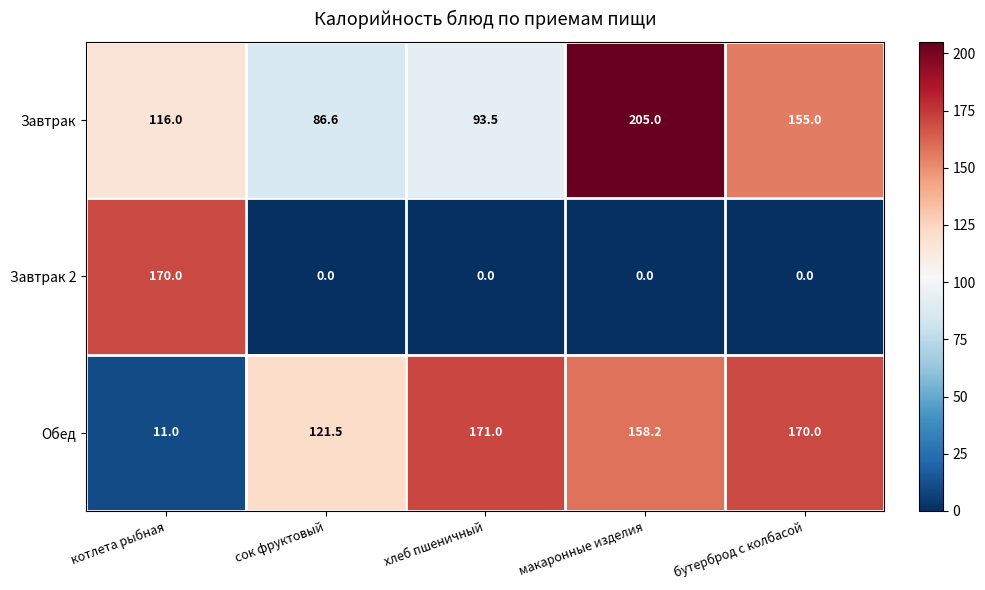

Where is Обед nearest to the value 91?

сок фруктовый